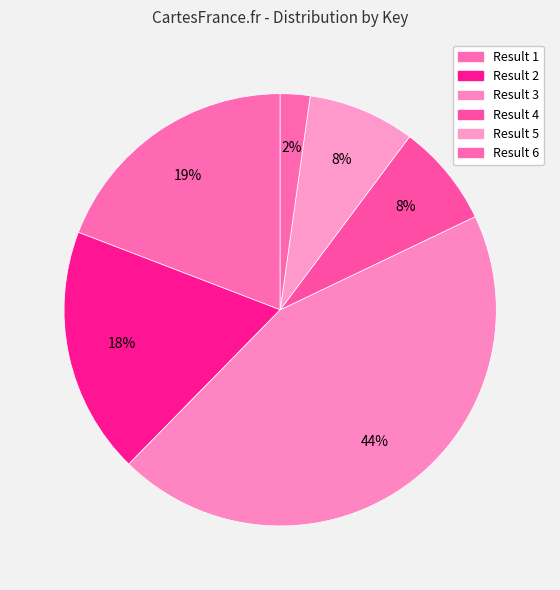

Is it true that Result 2 is 8% of the pie?

False